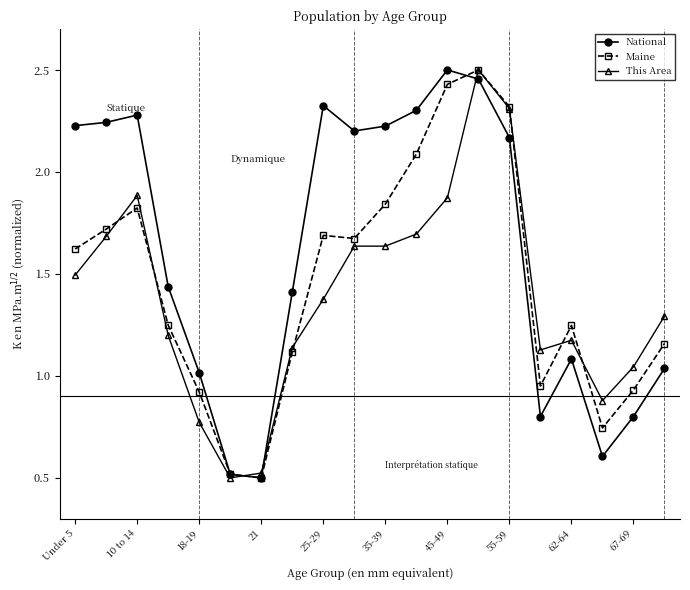

What is the minimum value shown in the chart?

0.5